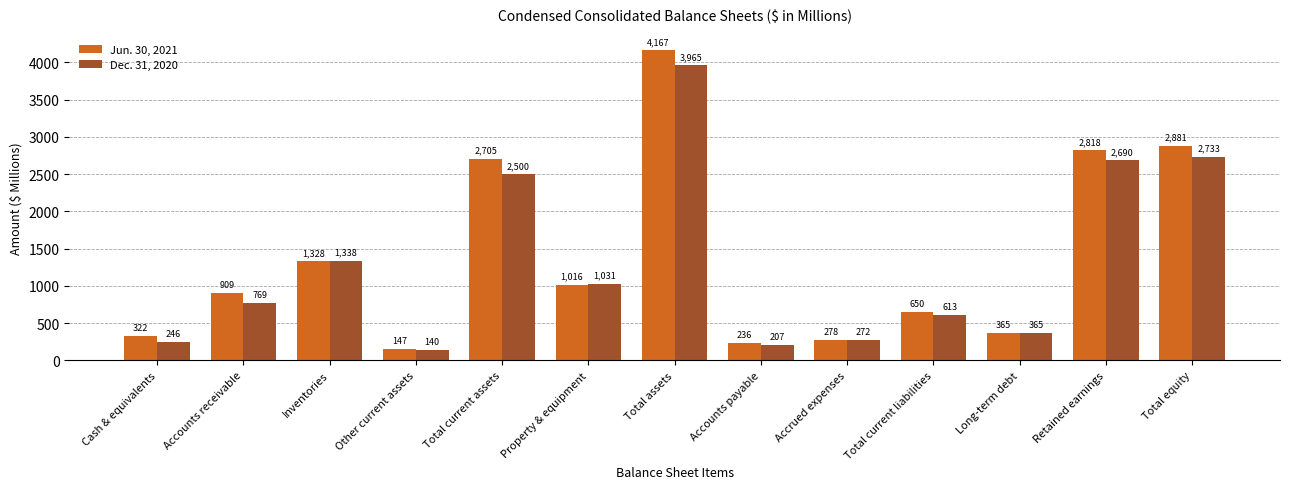

Which series has the largest range (max minus min)?

Jun. 30, 2021